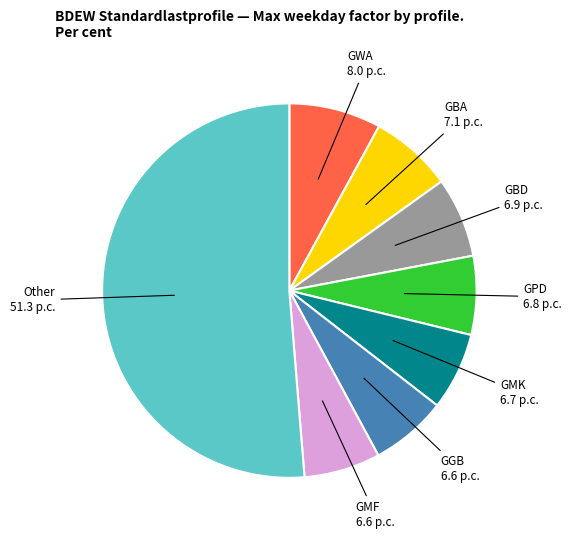

Is there a majority slice in this chart?

Yes